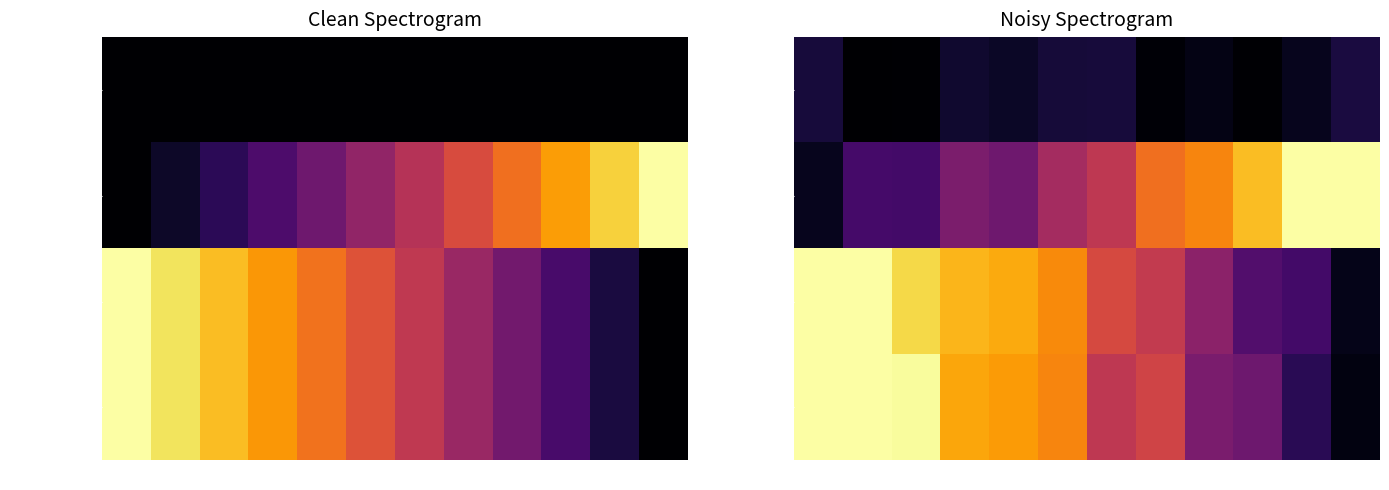

What is the average value of the Abono a Capital series?

0.5